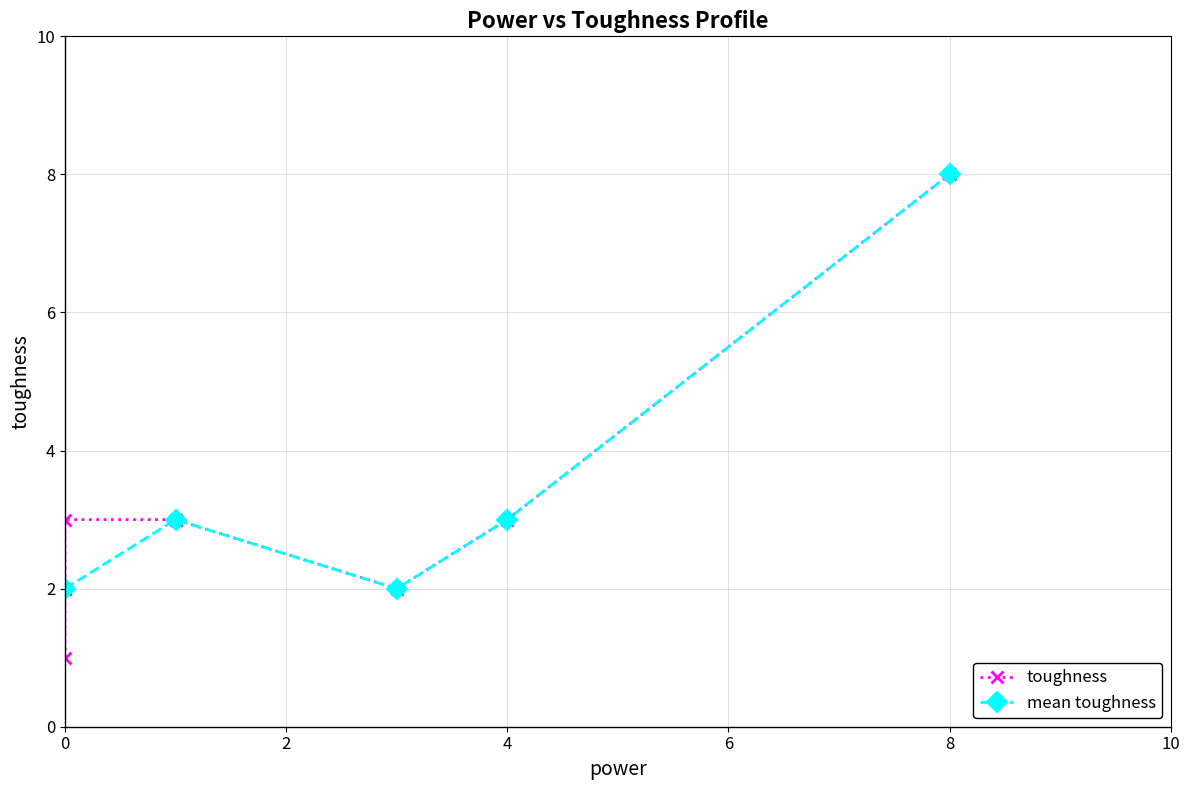

What is the smallest value displayed?

1